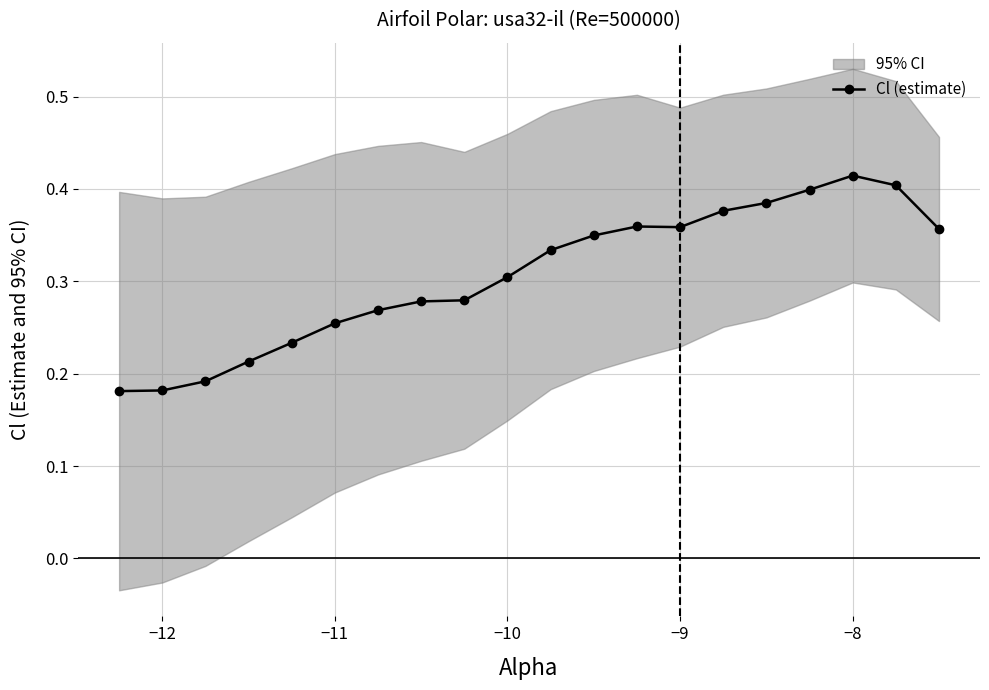

Count the Cl (estimate) values in the range 0 to 1.

20